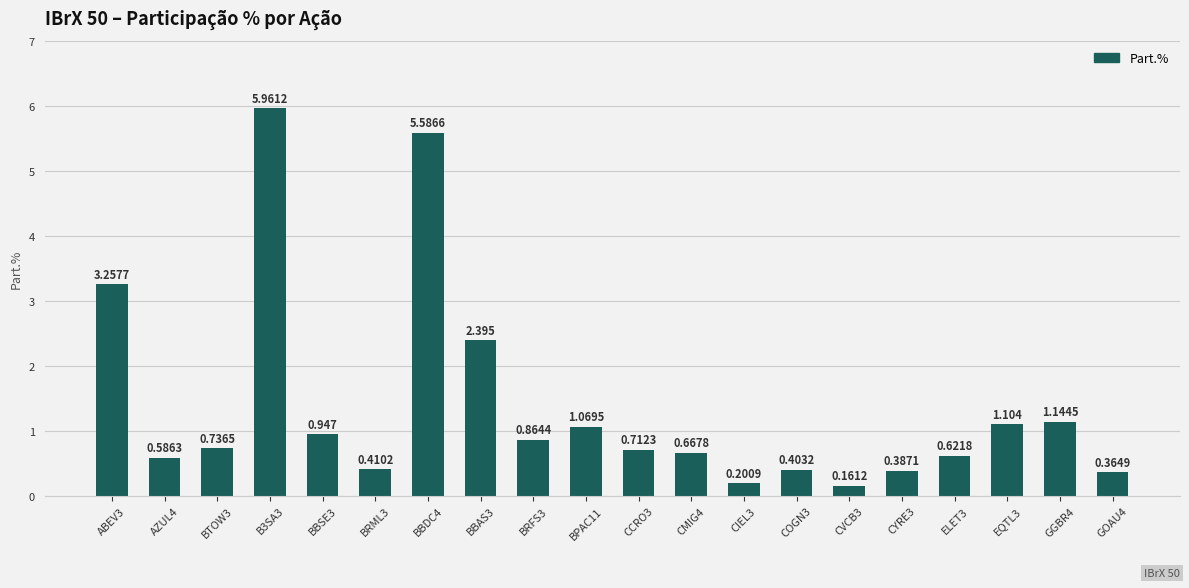

Reading right to left, extract all data points from this chart.

0.4	1.1	1.1	0.6	0.4	0.2	0.4	0.2	0.7	0.7	1.1	0.9	2.4	5.6	0.4	0.9	6.0	0.7	0.6	3.3